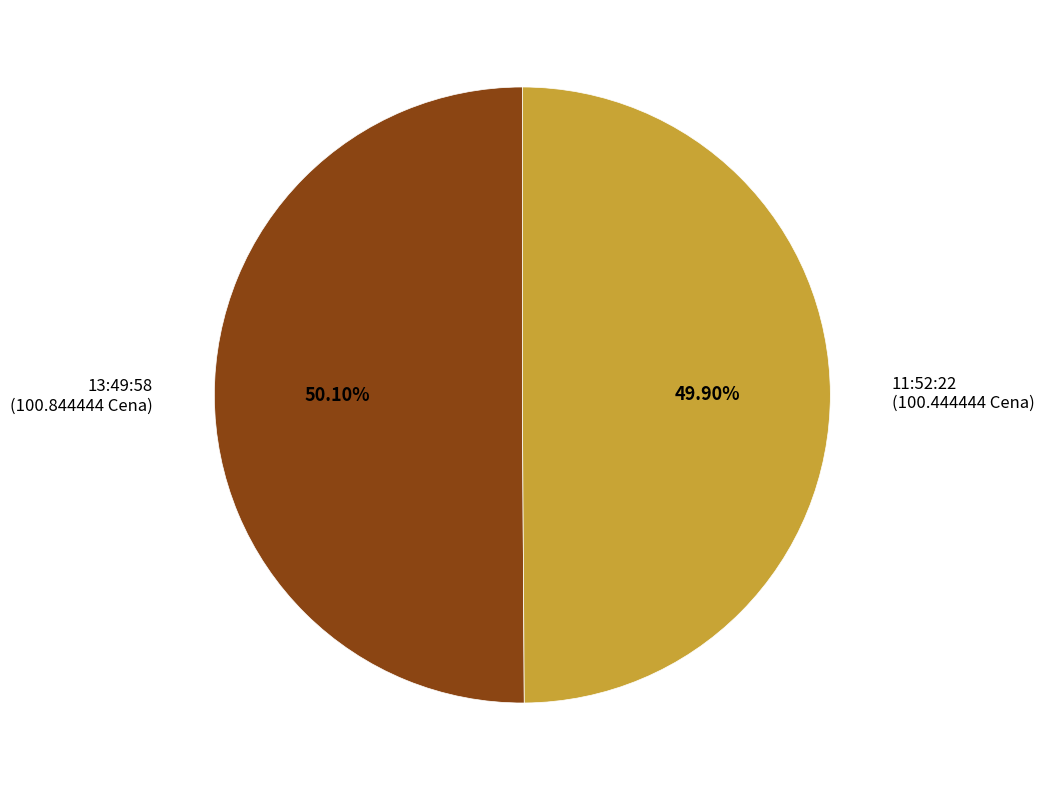

Is there any slice that represents more than half of the pie?

Yes